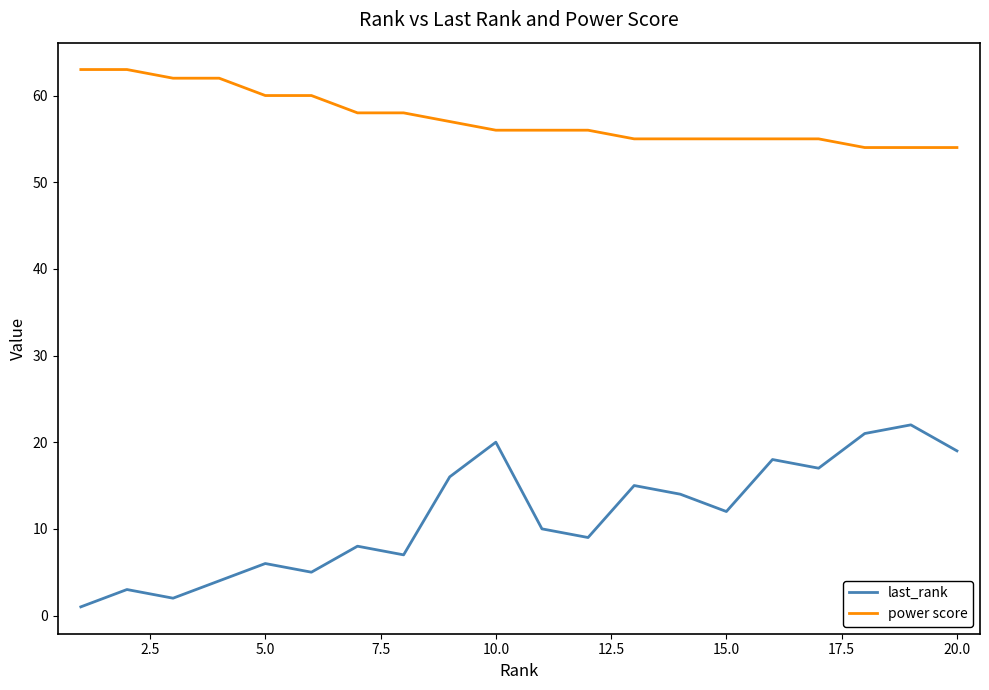

Reading left to right, list all the values displayed in this chart.

last_rank: 1	3	2	4	6	5	8	7	16	20	10	9	15	14	12	18	17	21	22	19
power score: 63	63	62	62	60	60	58	58	57	56	56	56	55	55	55	55	55	54	54	54